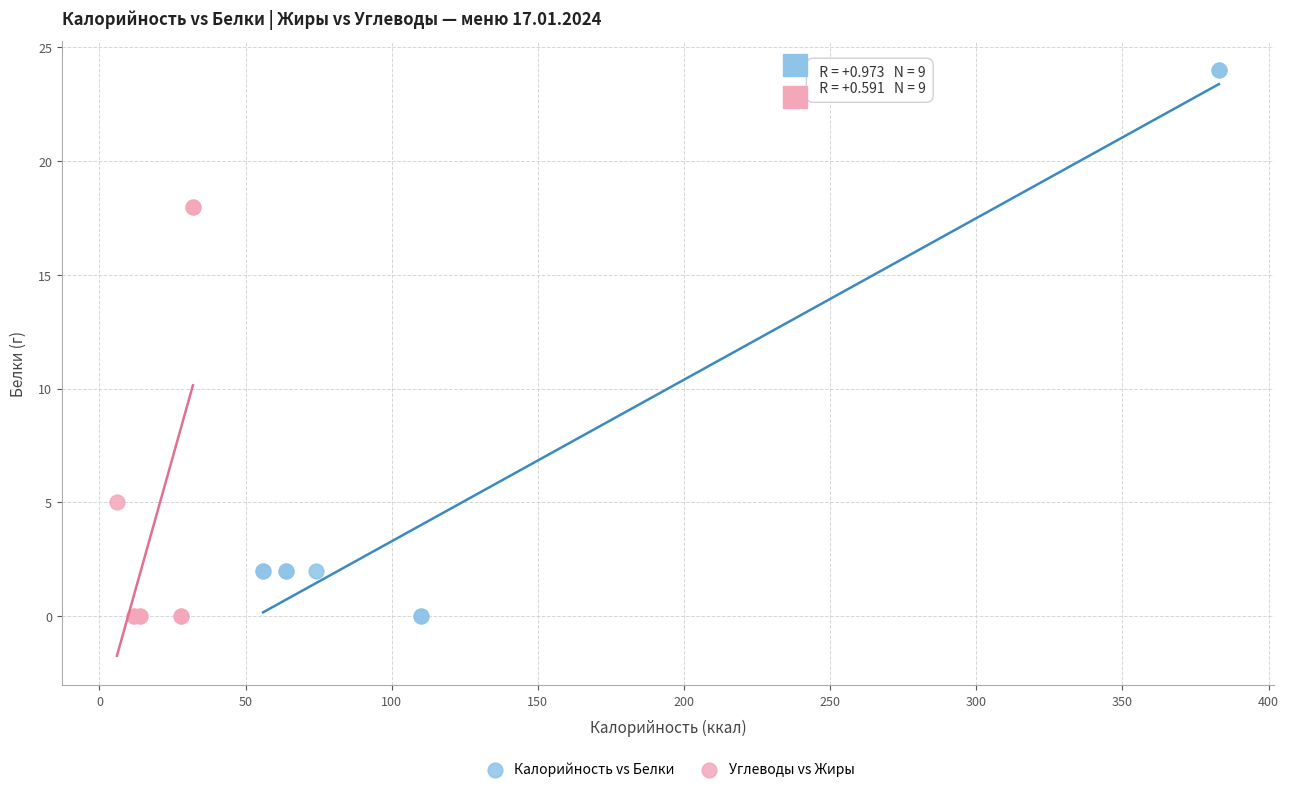

Which series contains the highest Y value?

Калорийность vs Белки